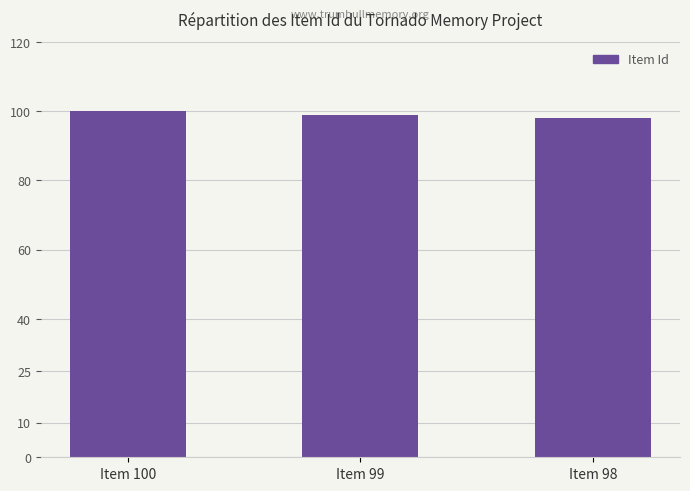

Which category has the lowest value across all series?

Item 98